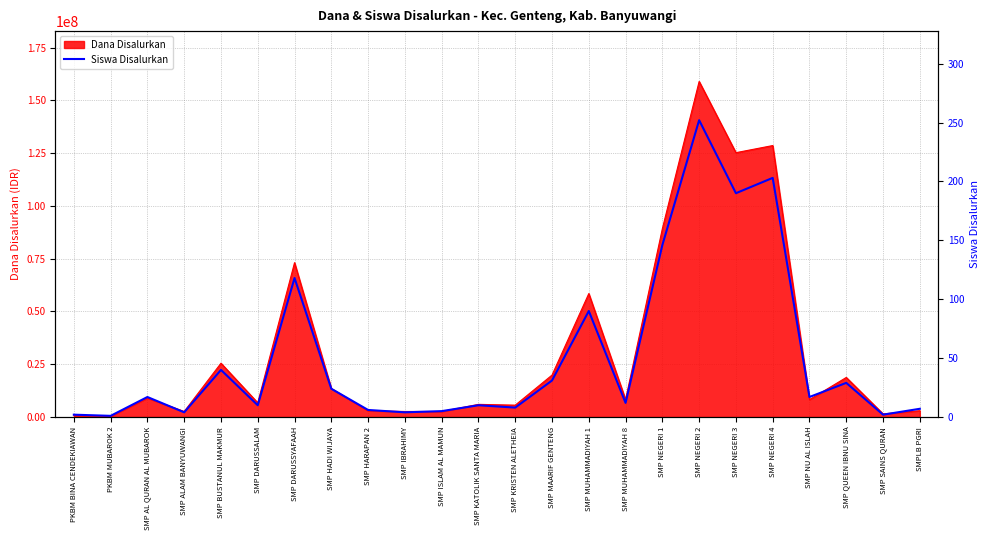

Reading right to left, extract all data points from this chart.

SMPLB PGRI=7	SMP SAINS QURAN=2	SMP QUEEN IBNU SINA=29	SMP NU AL ISLAH=17	SMP NEGERI 4=203	SMP NEGERI 3=190	SMP NEGERI 2=252	SMP NEGERI 1=146	SMP MUHAMMADIYAH 8=12	SMP MUHAMMADIYAH 1=90	SMP MAARIF GENTENG=31	SMP KRISTEN ALETHEIA=8	SMP KATOLIK SANTA MARIA=10	SMP ISLAM AL MAMUN=5	SMP IBRAHIMY=4	SMP HARAPAN 2=6	SMP HADI WIJAYA=24	SMP DARUSSYAFAAH=118	SMP DARUSSALAM=10	SMP BUSTANUL MAKMUR=40	SMP ALAM BANYUWANGI=4	SMP AL QURAN AL MUBAROK=17	PKBM MUBAROK 2=1	PKBM BINA CENDEKIAWAN=2